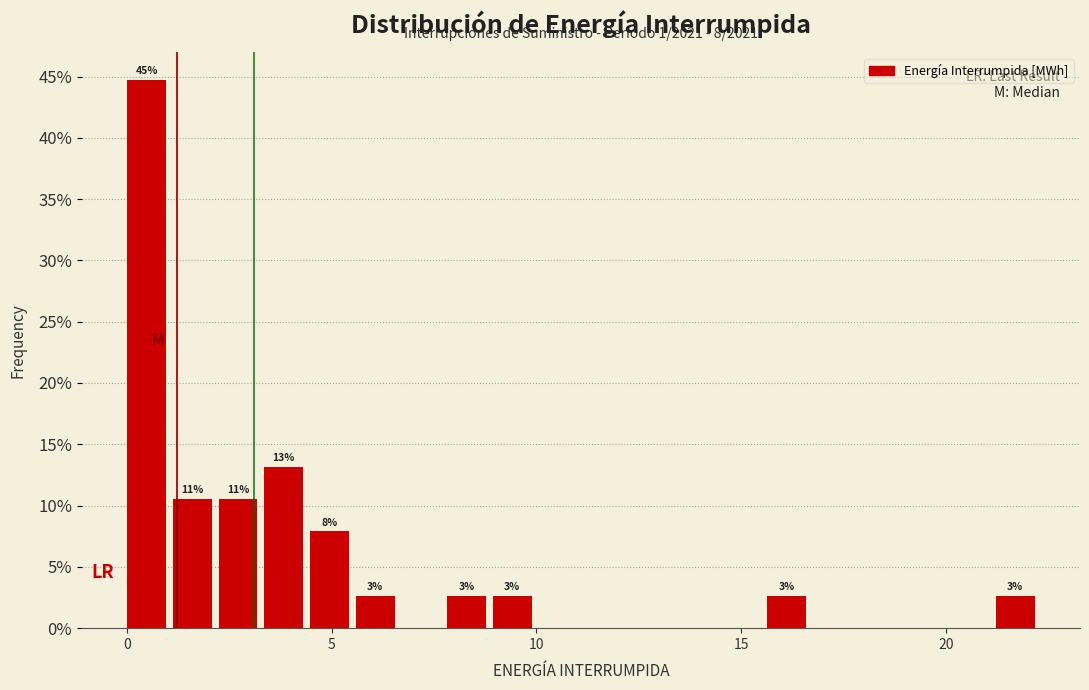

Around what value on the x-axis is the tallest bar? Give the approximate position of its centre, as read against the axis.

0.5